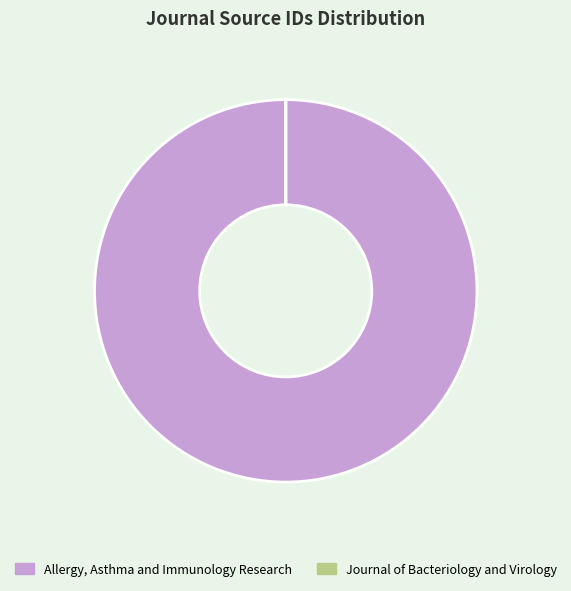

True or false: Allergy, Asthma and Immunology Research accounts for 100% of the total.

True